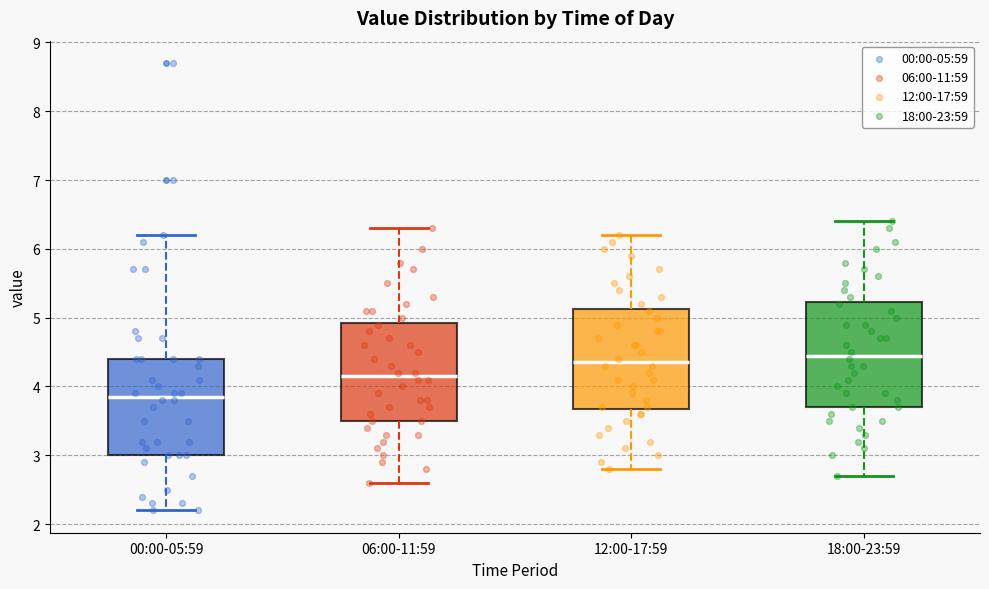

Reading left to right, transcribe this box plot: for each box, give where its median line is, the range the box spans, and where its two whiskers end, as read against the y-axis. The values are not printed on the chart, so give them approximately, as read against the axis.

00:00-05:59: median 3.9, box 3.0 to 4.4, whiskers 2.2 to 6.2
06:00-11:59: median 4.2, box 3.5 to 4.9, whiskers 2.6 to 6.3
12:00-17:59: median 4.4, box 3.7 to 5.1, whiskers 2.8 to 6.2
18:00-23:59: median 4.5, box 3.7 to 5.2, whiskers 2.7 to 6.4